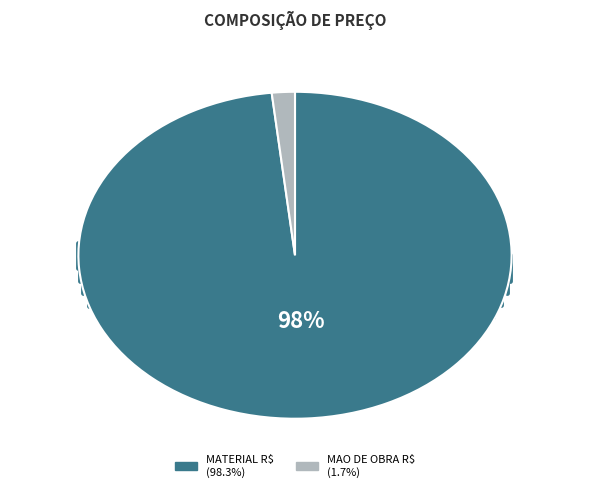

To the nearest percent, what percentage of the pie is MATERIAL R$?

98%